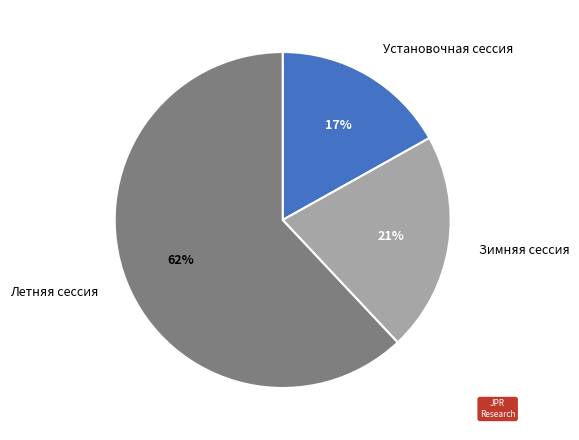

To the nearest percent, what is the combined percentage of Установочная сессия and Зимняя сессия?

38%